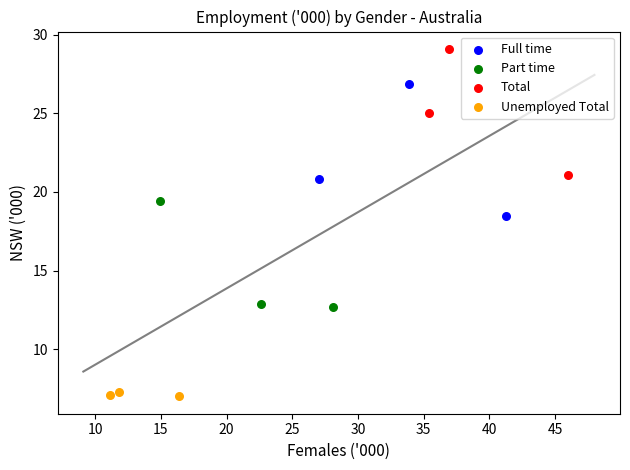

Which series reaches the minimum Y coordinate?

Unemployed Total